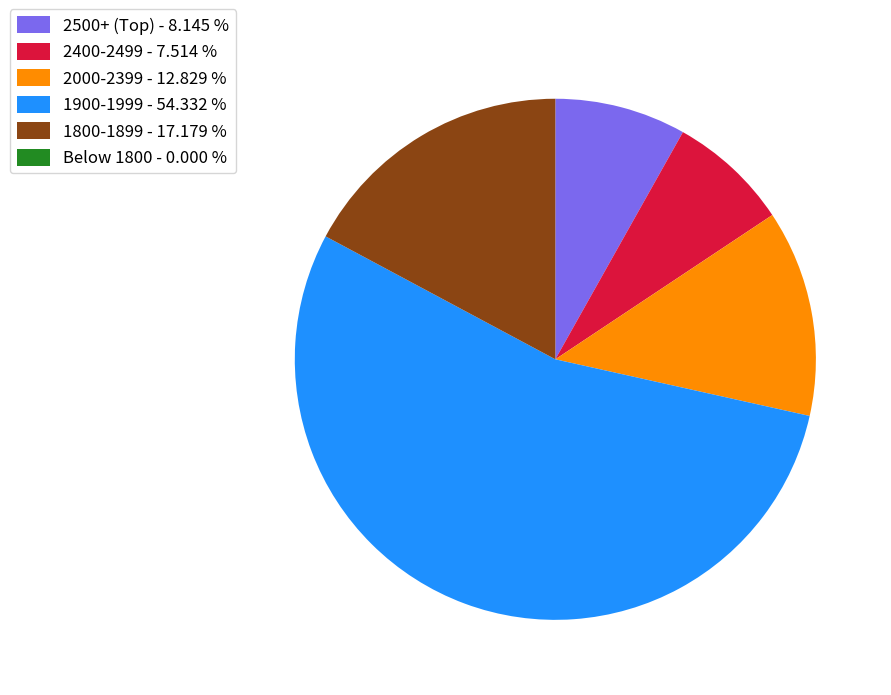

What is the largest slice in the pie chart?

1900-1999 - 54.332 %